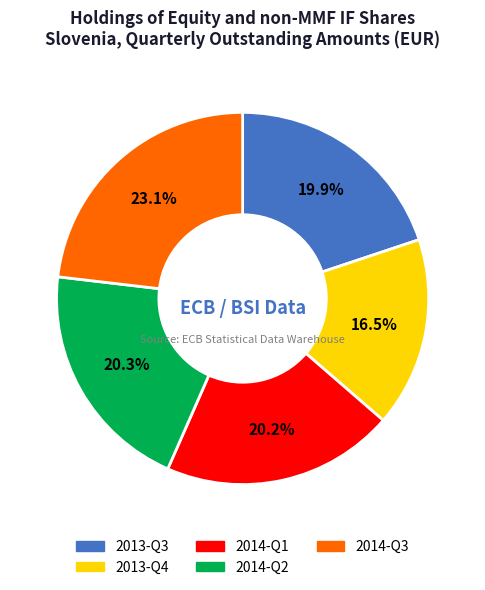

Does any single category account for the majority?

No